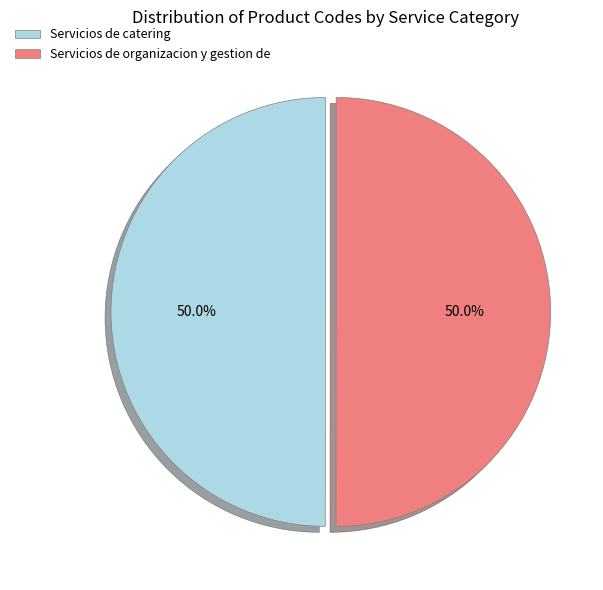

Is the sum of Servicios de organizacion y gestion de and Servicios de catering greater than half?

Yes